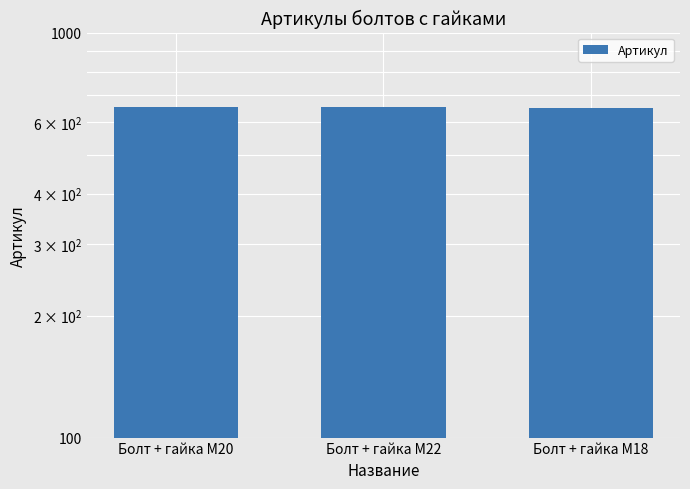

What is the value of the 3rd bar from the left?

653